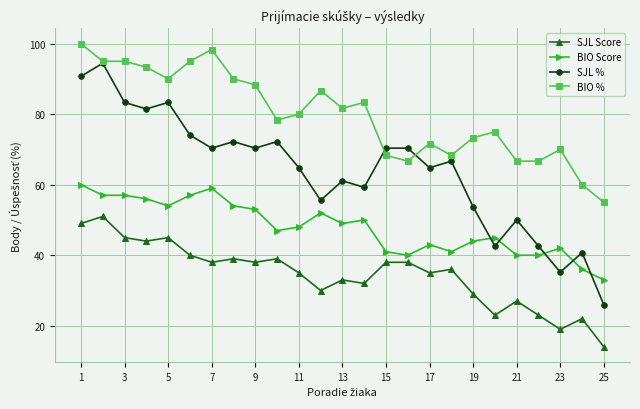

Reading right to left, list all the values displayed in this chart.

SJL Score: 14.0	22.0	19.0	23.0	27.0	23.0	29.0	36.0	35.0	38.0	38.0	32.0	33.0	30.0	35.0	39.0	38.0	39.0	38.0	40.0	45.0	44.0	45.0	51.0	49.0
BIO Score: 33.0	36.0	42.0	40.0	40.0	45.0	44.0	41.0	43.0	40.0	41.0	50.0	49.0	52.0	48.0	47.0	53.0	54.0	59.0	57.0	54.0	56.0	57.0	57.0	60.0
SJL %: 25.9	40.7	35.2	42.6	50.0	42.6	53.7	66.7	64.8	70.4	70.4	59.3	61.1	55.6	64.8	72.2	70.4	72.2	70.4	74.1	83.3	81.5	83.3	94.4	90.7
BIO %: 55.0	60.0	70.0	66.7	66.7	75.0	73.3	68.3	71.7	66.7	68.3	83.3	81.7	86.7	80.0	78.3	88.3	90.0	98.3	95.0	90.0	93.3	95.0	95.0	100.0